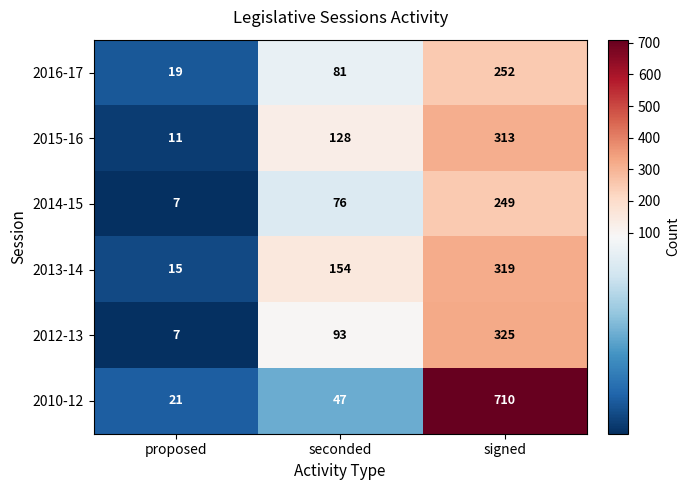

Count the 2012-13 values in the range 7 to 325.

3